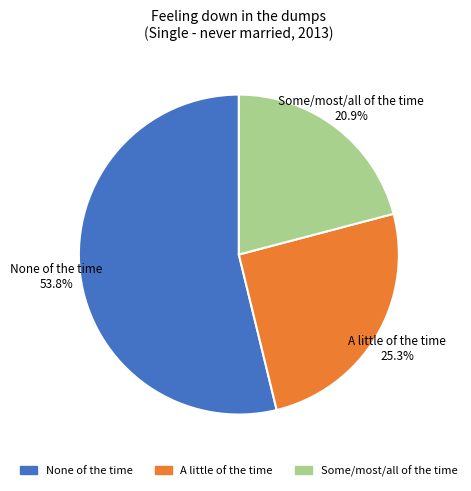

To the nearest percent, what percentage of the pie is None of the time?

54%